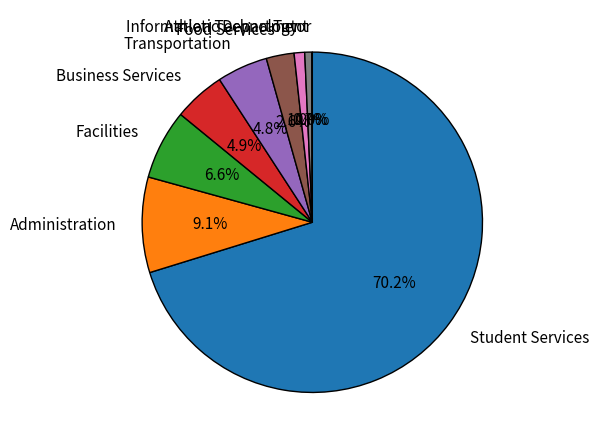

What is the total percentage of Administration and Athletic Department?

9.8%